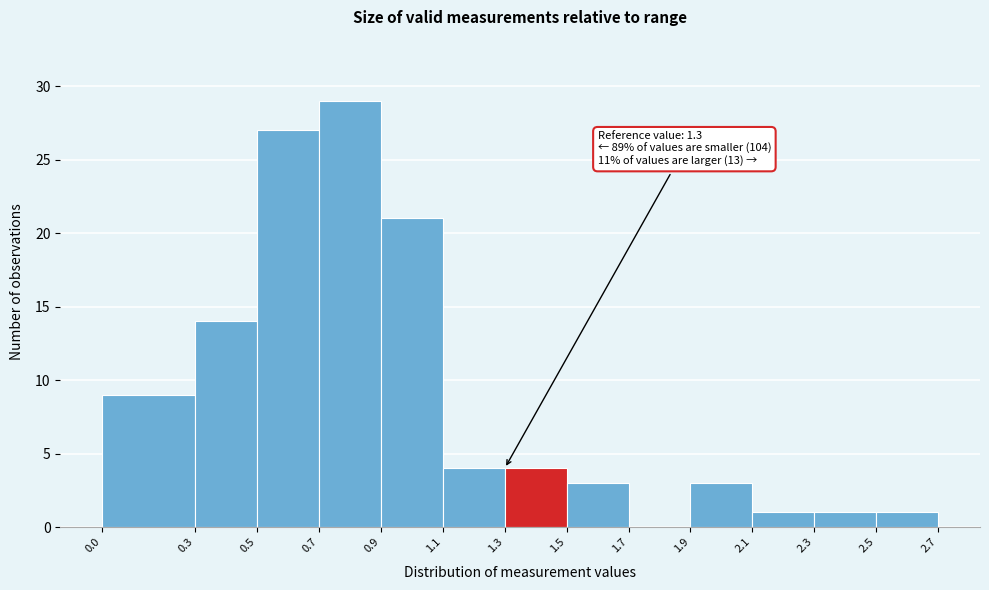

Over which range of the x-axis is the bar tallest?

0.7 to 0.9